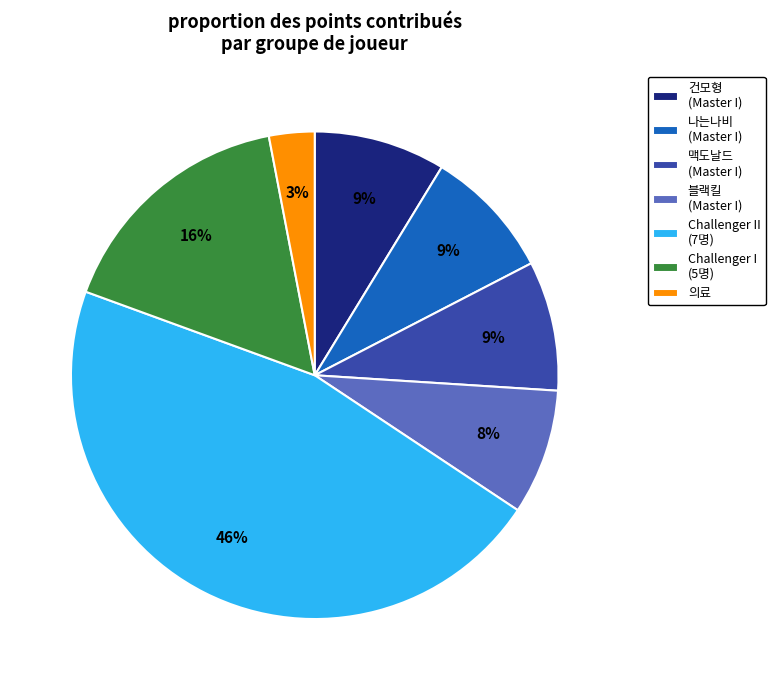

Does any single category account for the majority?

No